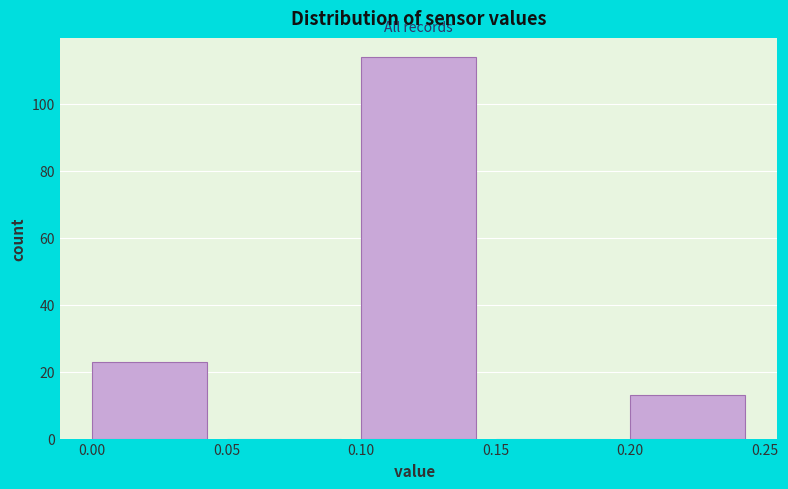

Which range on the x-axis has the tallest bar?

0.10 to 0.15